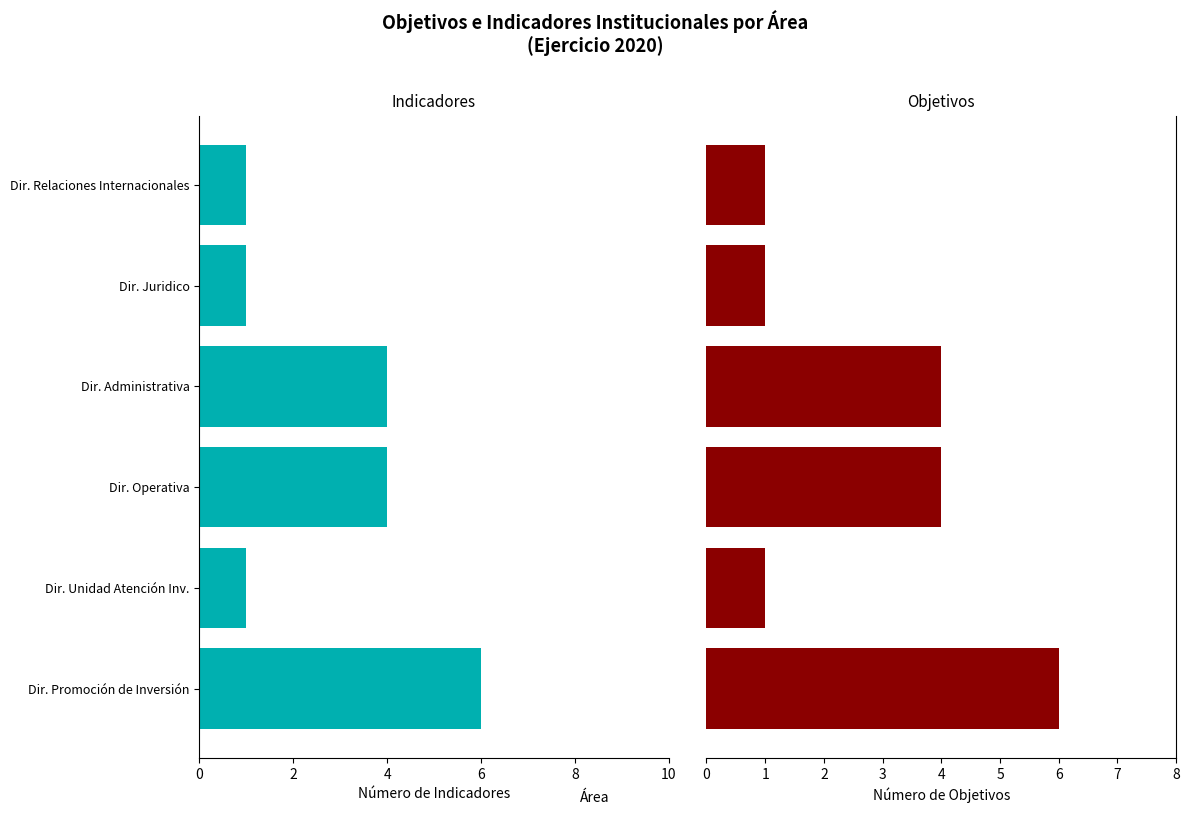

The Objetivos series shows 3 at 0. True or false?

False